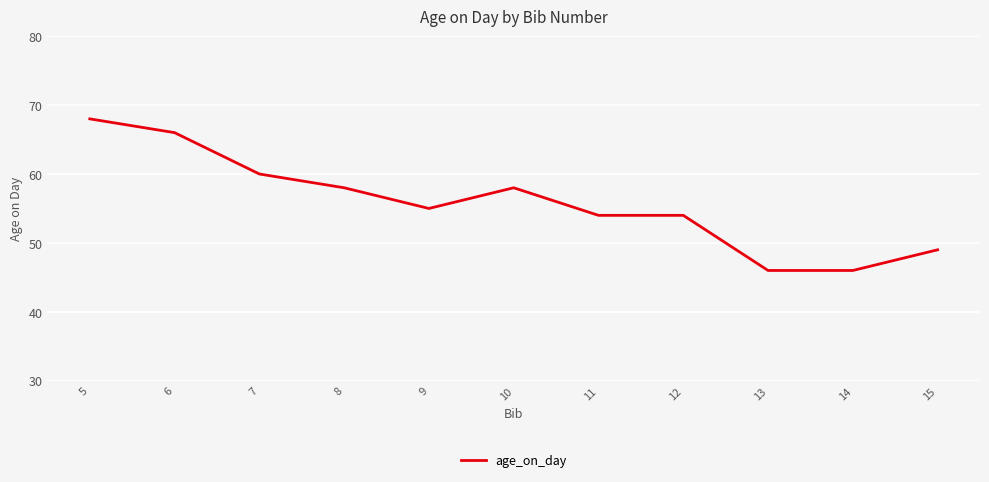

What is the smallest value displayed?

46